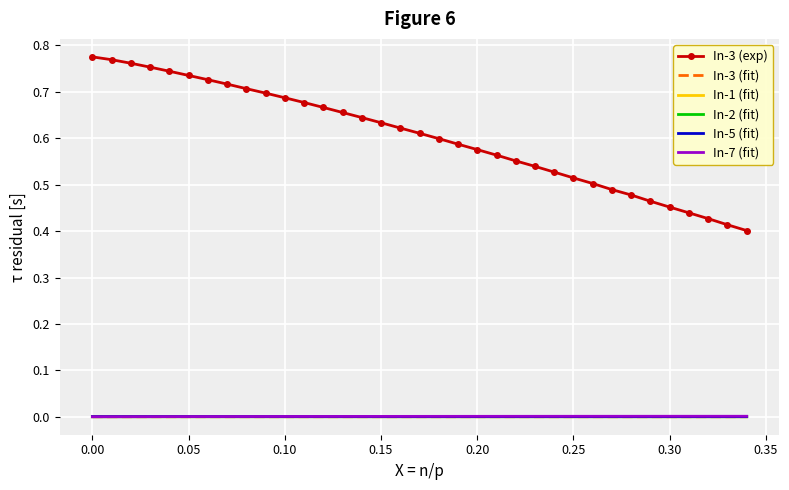

True or false: In-3 (exp) and In-2 (fit) intersect in this chart.

False